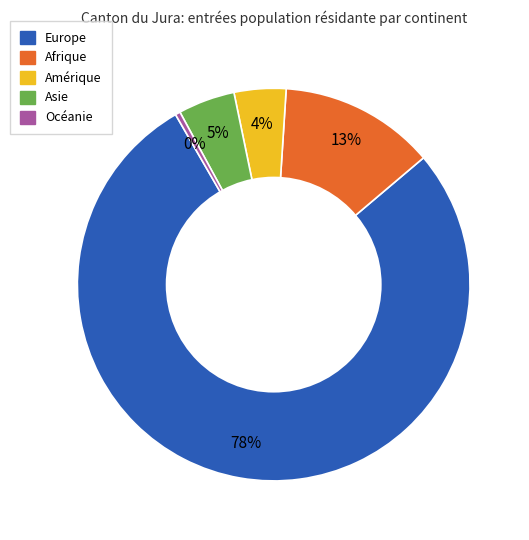

The Afrique slice represents 13% of the pie. True or false?

True